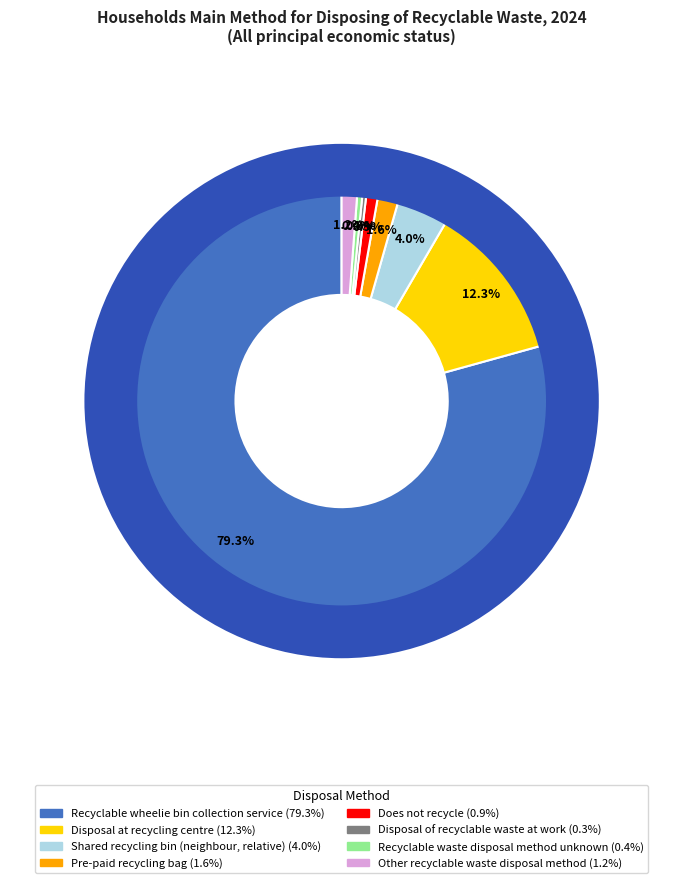

Rank the categories by value from lowest to highest.

Disposal of recyclable waste at work, Recyclable waste disposal method unknown, Does not recycle, Other recyclable waste disposal method, Pre-paid recycling bag, Shared recycling bin (neighbour, relative), Disposal at recycling centre, Recyclable wheelie bin collection service